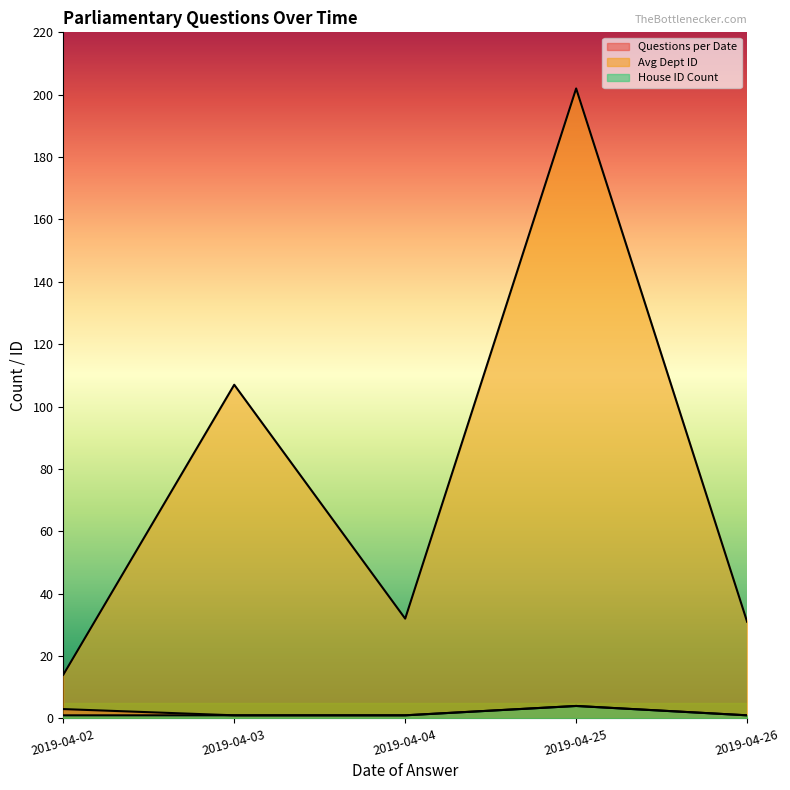

What is the difference between the maximum and minimum values in the Questions per Date series?

3